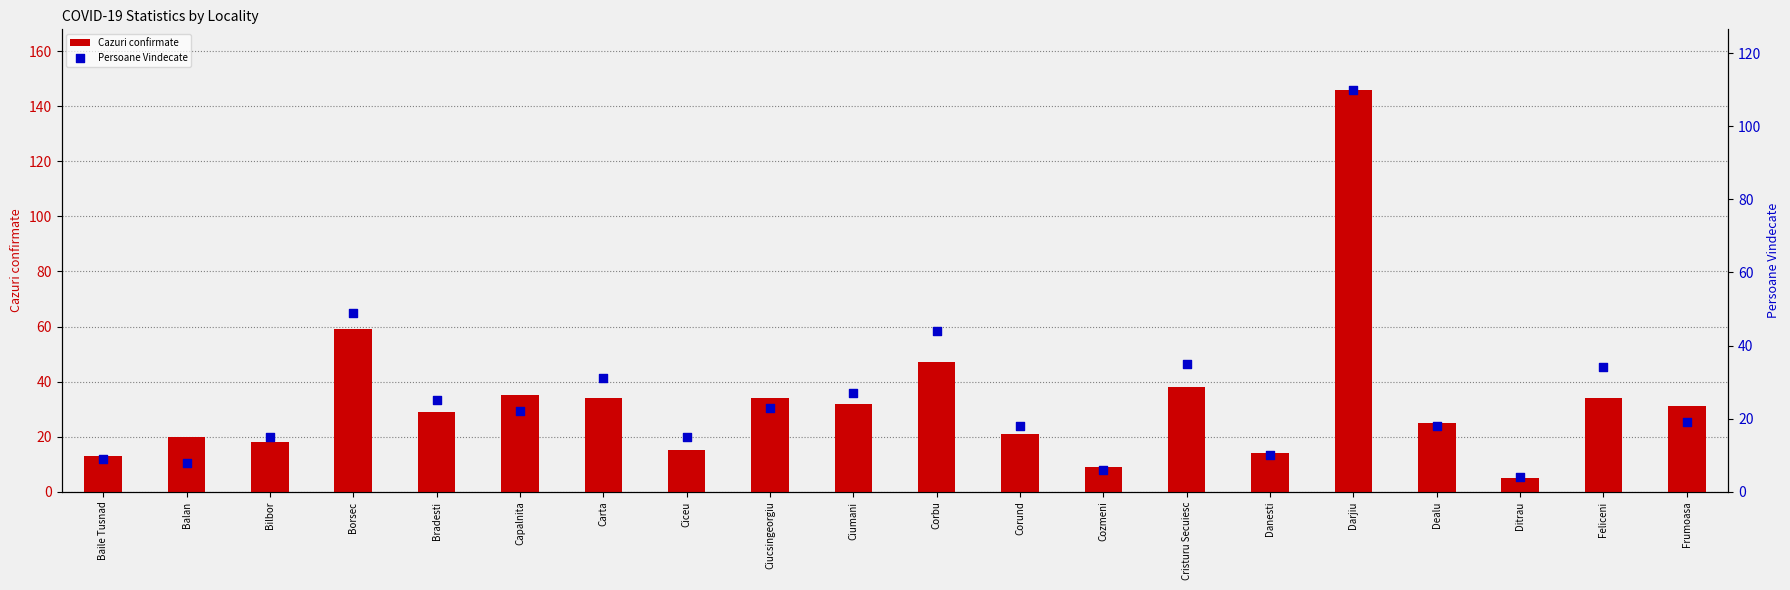

Is the value of Persoane Vindecate at Balan greater than the value of Cazuri confirmate at Ciucsingeorgiu?

No